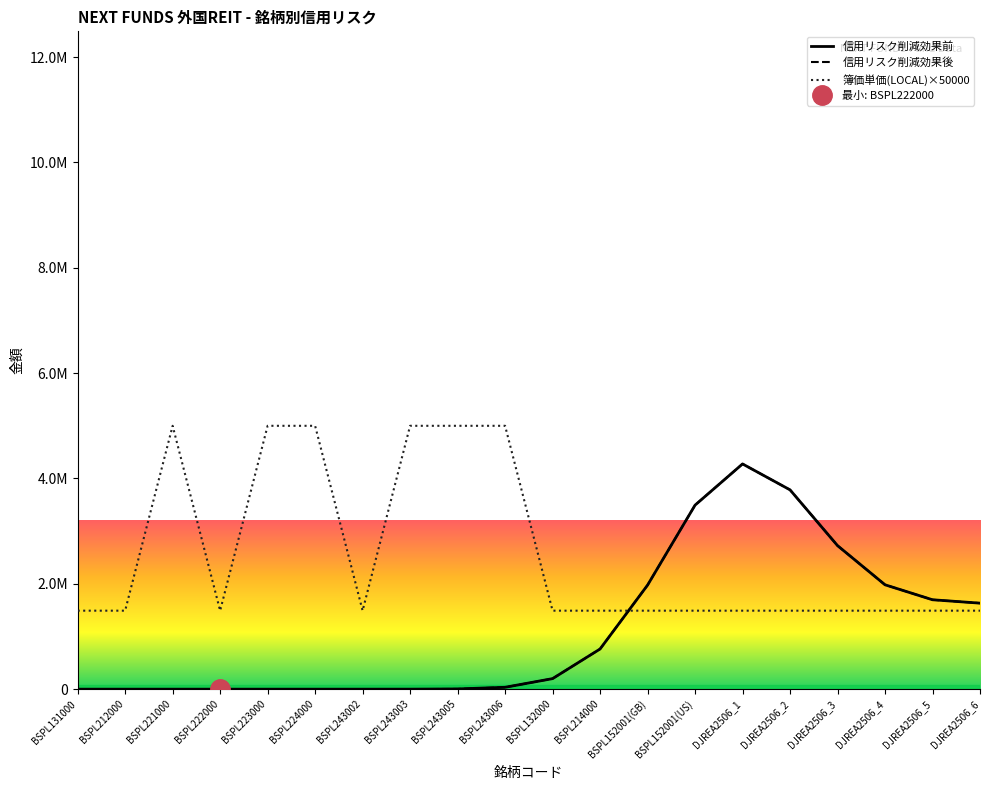

What is the average value of the 信用リスク削減効果後 series?

1128439.1